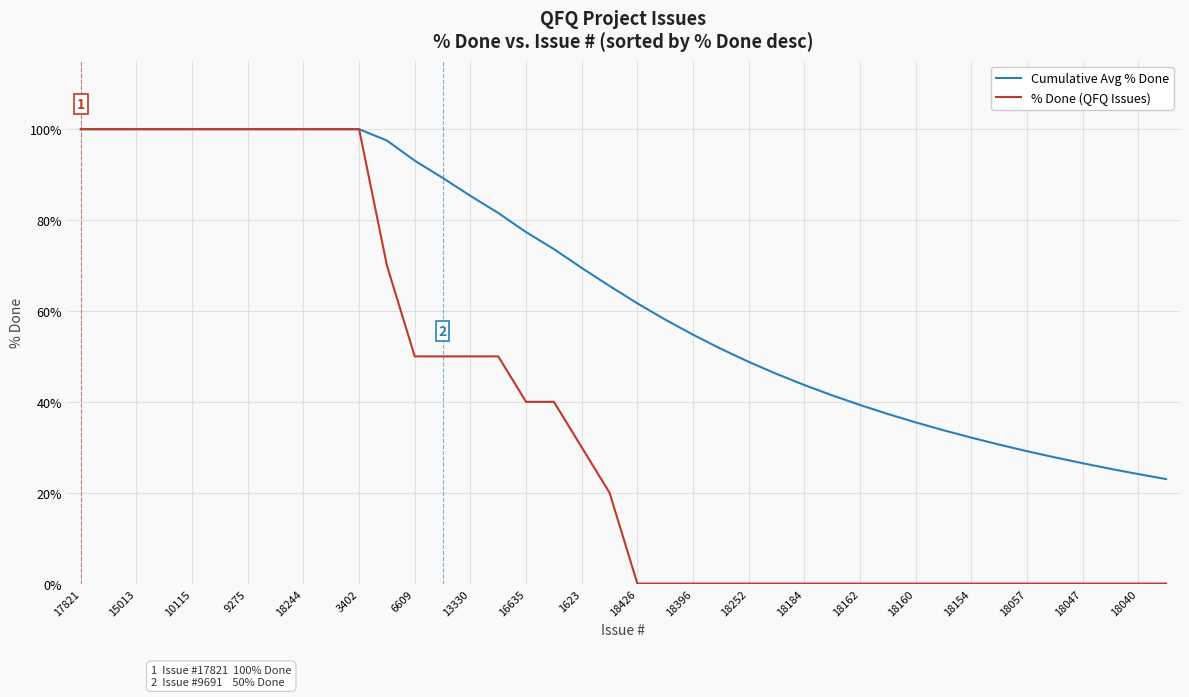

Which series has the largest total across all categories?

Cumulative Avg % Done